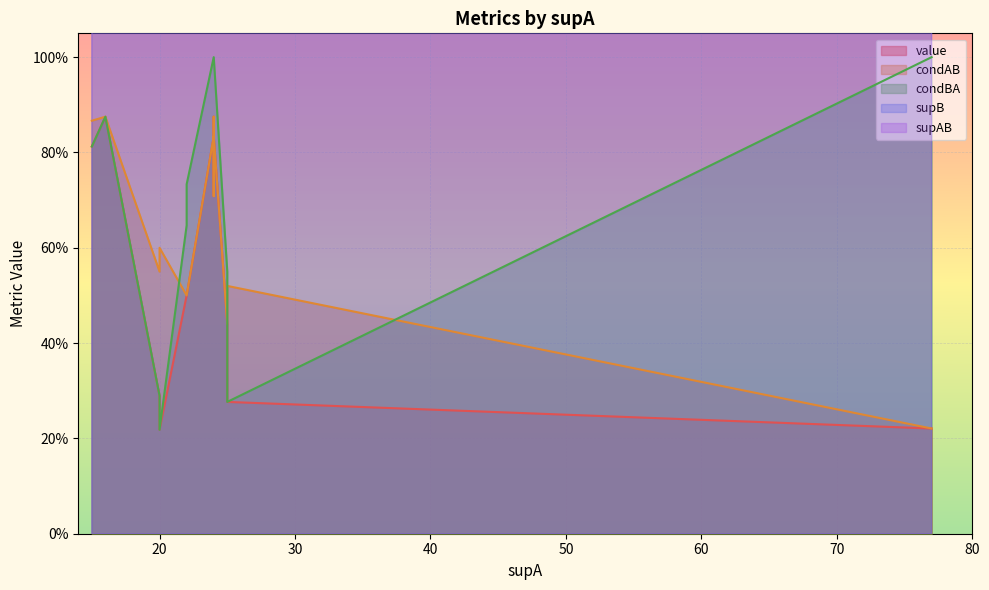

How many lines are shown in the chart?

5